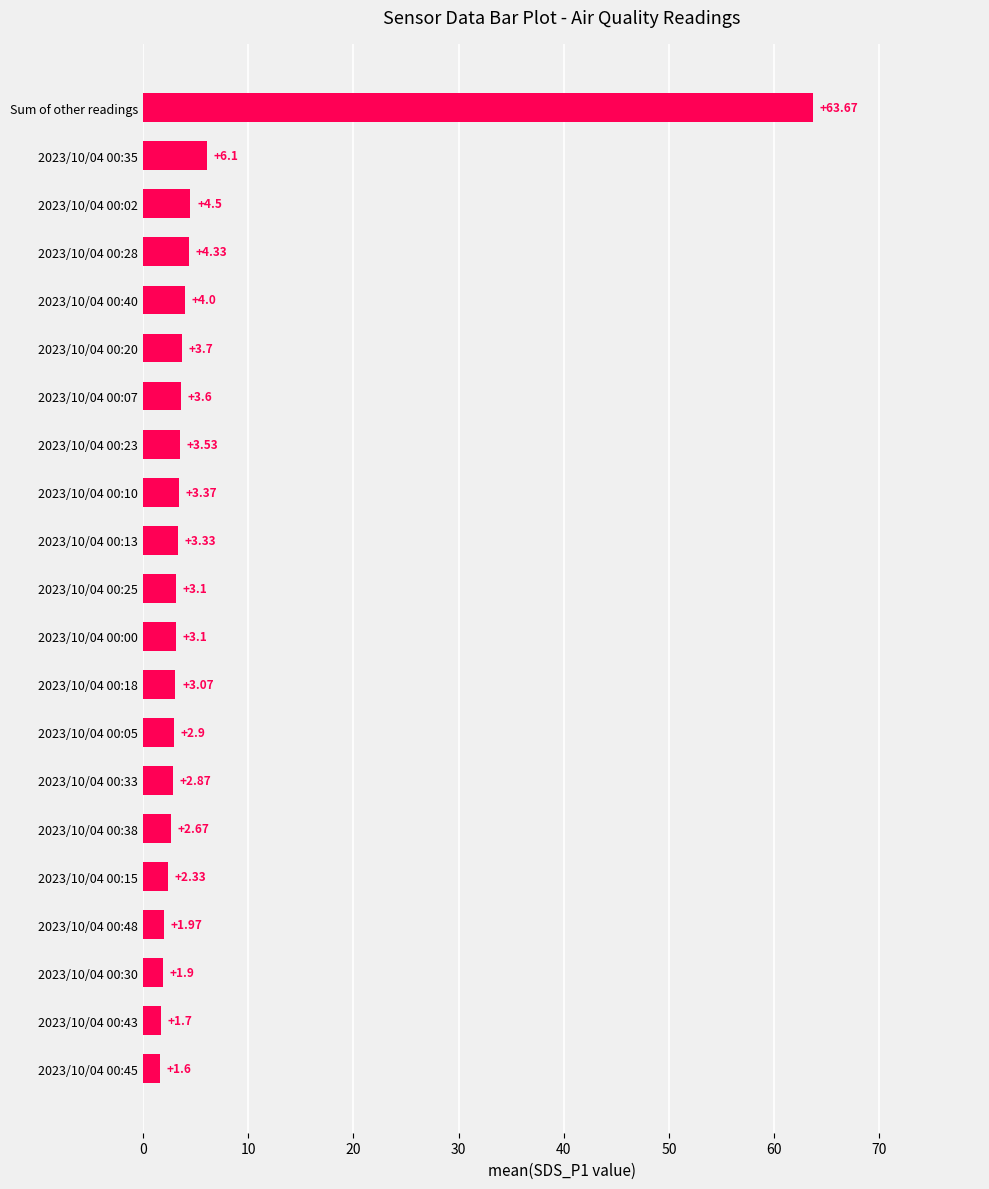

Are the bars grouped side by side (vs. stacked)?

No